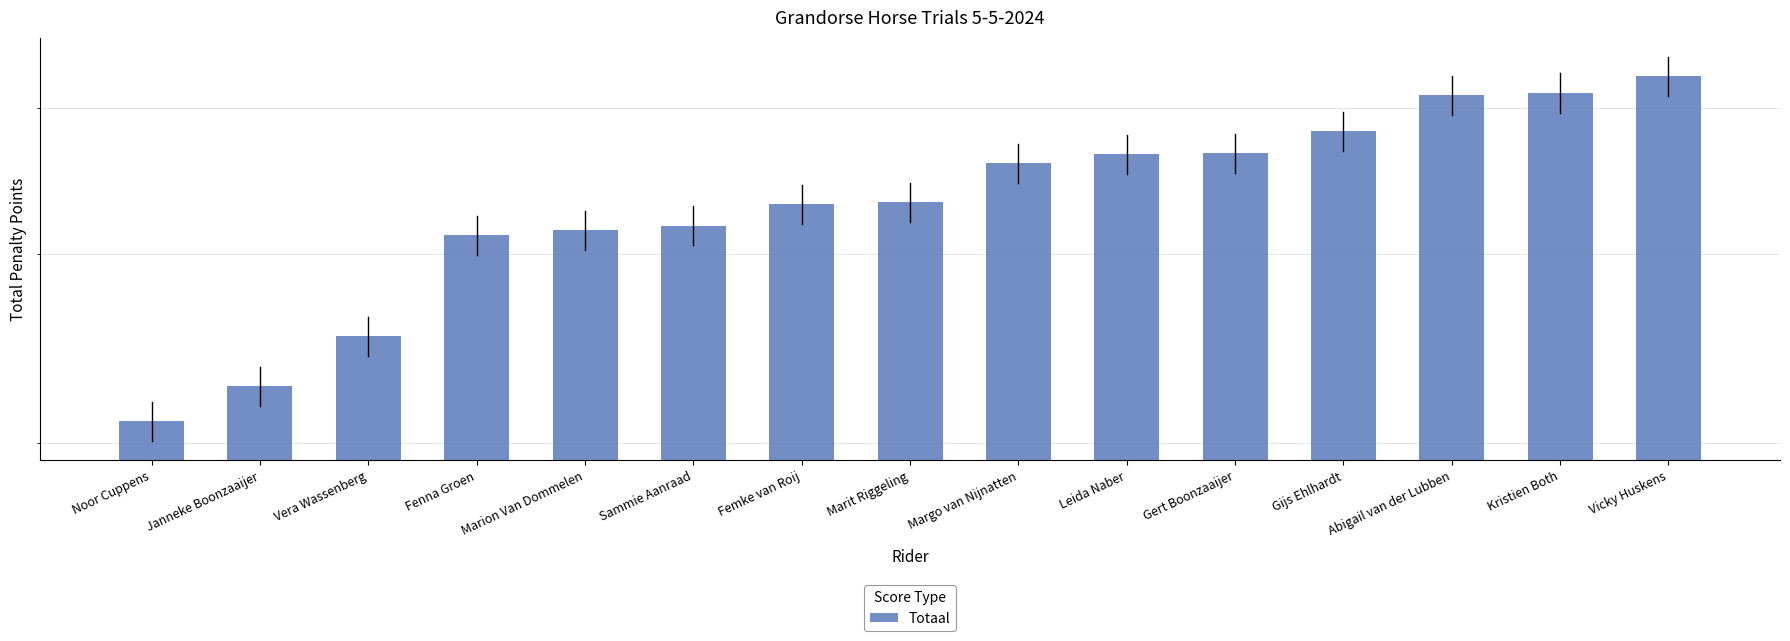

Rank the categories by value from highest to lowest.

Vicky Huskens, Kristien Both, Abigail van der Lubben, Gijs Ehlhardt, Gert Boonzaaijer, Leida Naber, Margo van Nijnatten, Marit Riggeling, Femke van Roij, Sammie Aanraad, Marion Van Dommelen, Fenna Groen, Vera Wassenberg, Janneke Boonzaaijer, Noor Cuppens